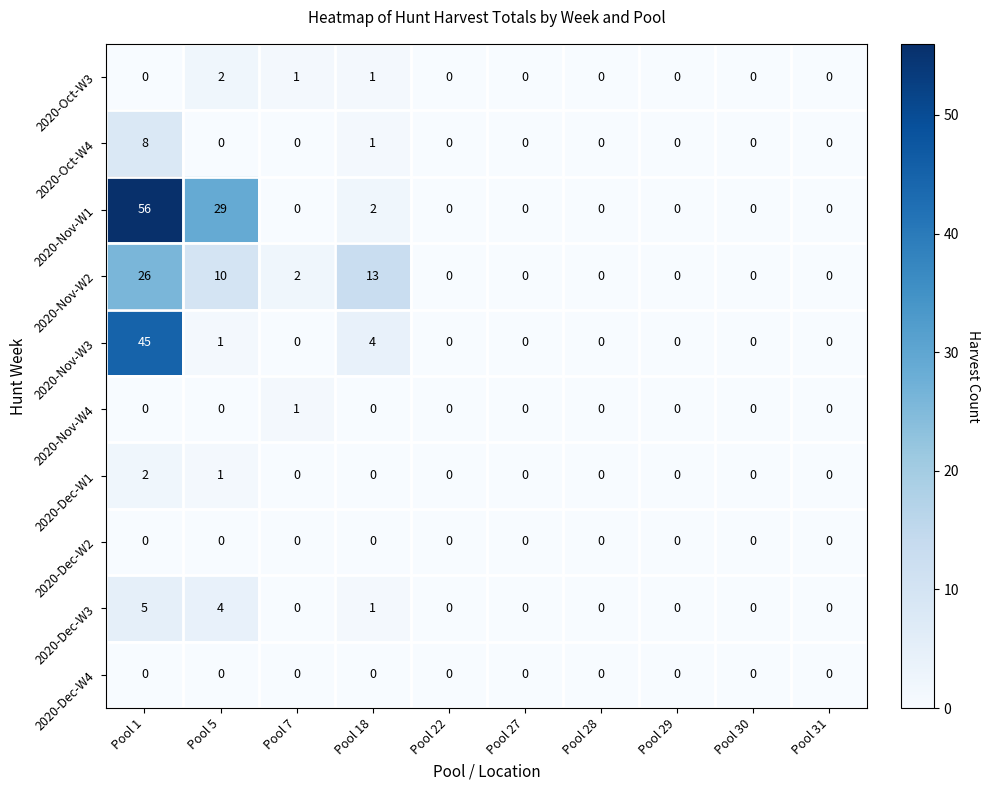

What is the difference between the 2020-Nov-W3 values at Pool 22 and Pool 18?

4